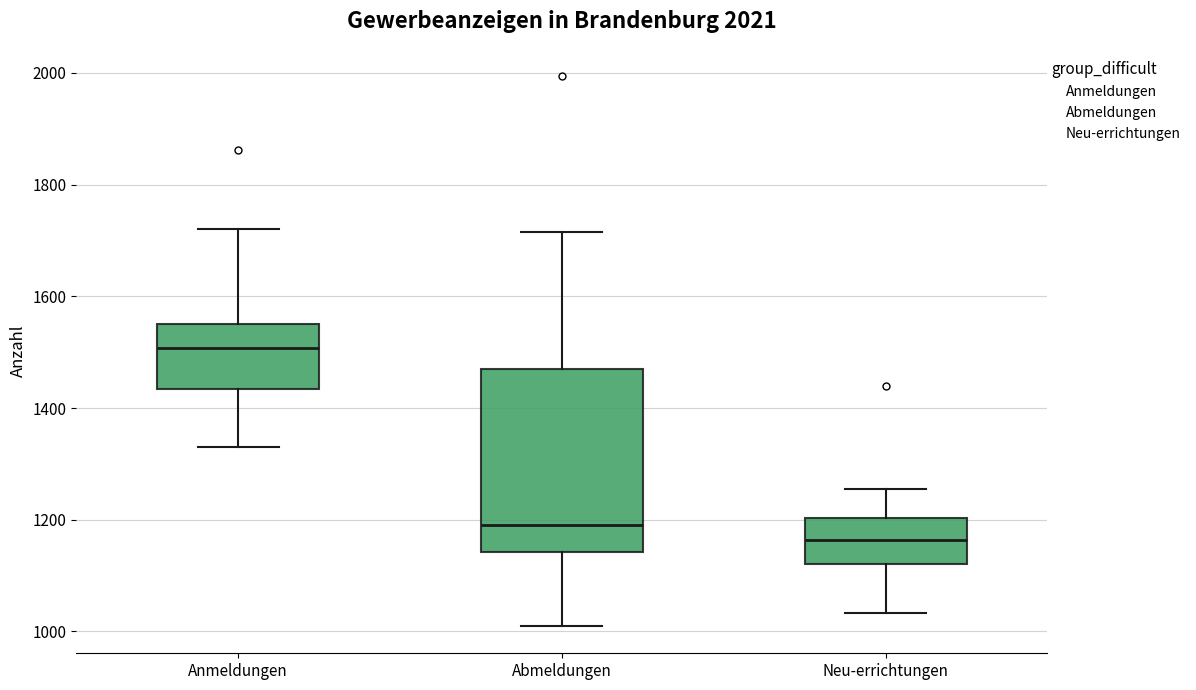

Reading left to right, read every box against the y-axis: the position of its median line, the range the box covers, and the ends of its whiskers. The values are not printed on the chart, so give them approximately, as read against the axis.

Anmeldungen: median 1500, box 1440 to 1560, whiskers 1340 to 1720
Abmeldungen: median 1200, box 1140 to 1480, whiskers 1020 to 1720
Neu-errichtungen: median 1160, box 1120 to 1200, whiskers 1040 to 1260